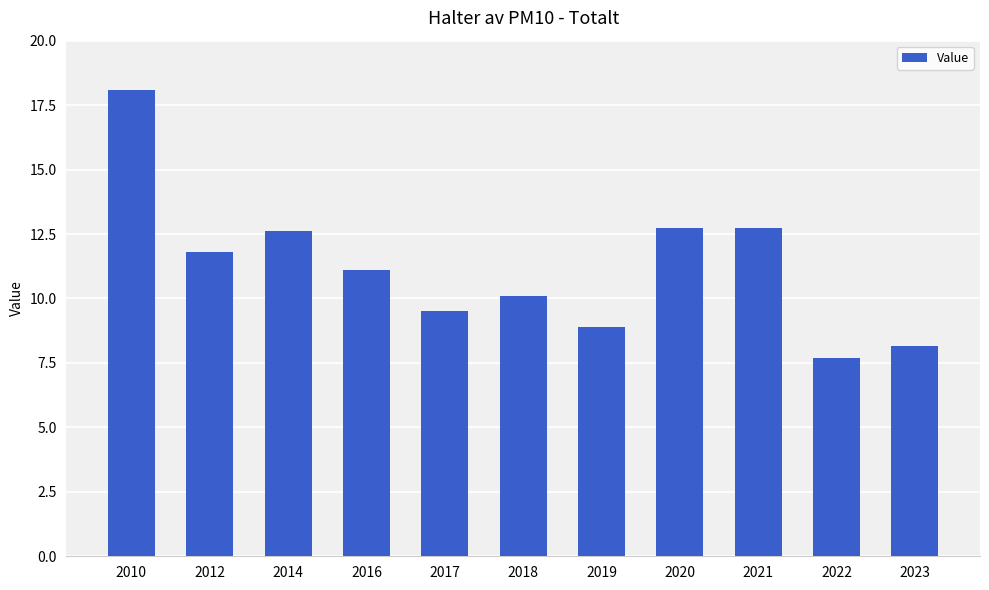

Count the number of values greater than 11.

6